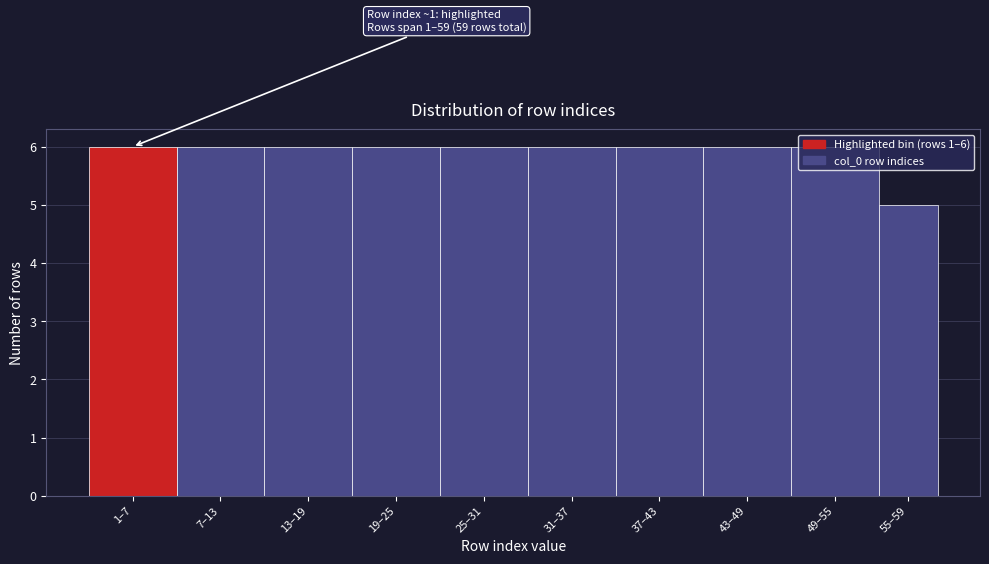

What is the ratio of the value at 43–49 to the value at 31–37?

1.0